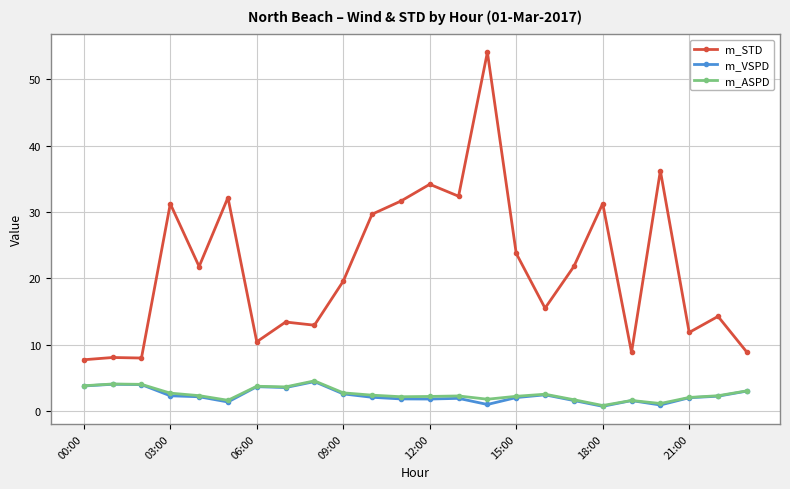

What is the highest value of the m_STD series?

54.1